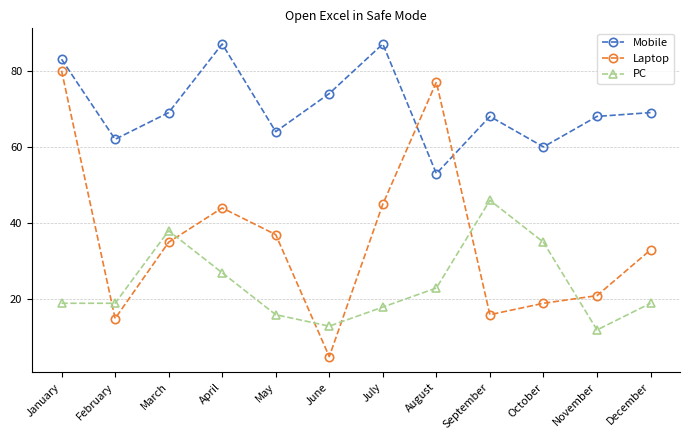

Reading left to right, what are all the values shown in this chart?

Mobile: January=83	February=62	March=69	April=87	May=64	June=74	July=87	August=53	September=68	October=60	November=68	December=69
Laptop: January=80	February=15	March=35	April=44	May=37	June=5	July=45	August=77	September=16	October=19	November=21	December=33
PC: January=19	February=19	March=38	April=27	May=16	June=13	July=18	August=23	September=46	October=35	November=12	December=19